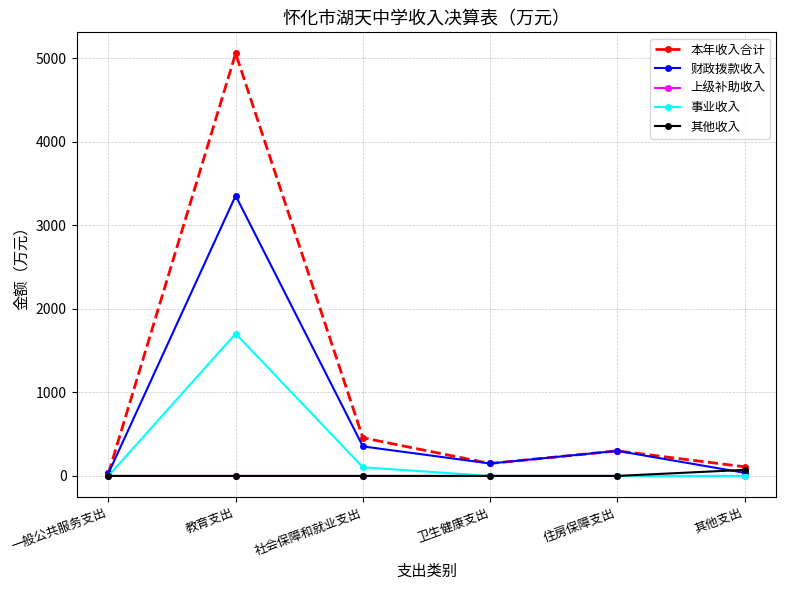

What is the label of the 1st point from the left?

一般公共服务支出